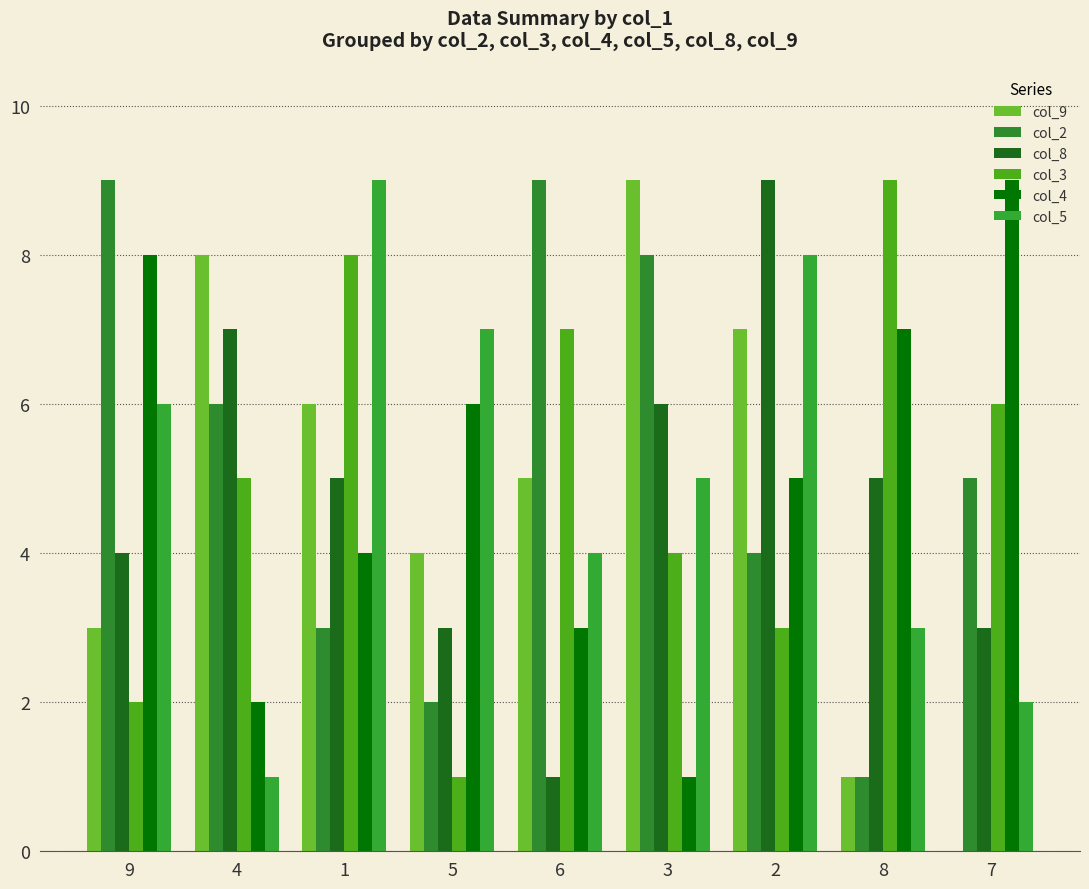

Read the col_3 value at 1.

8